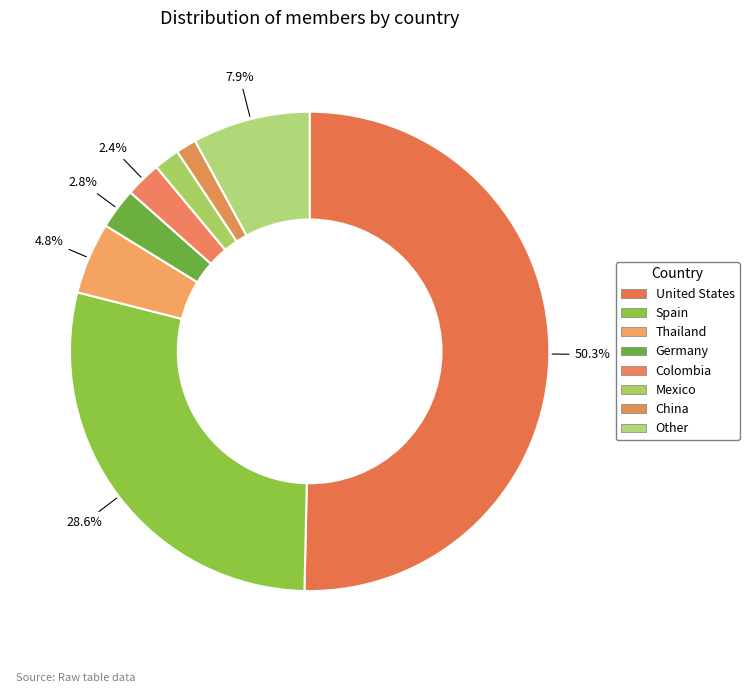

What is the majority slice?

United States